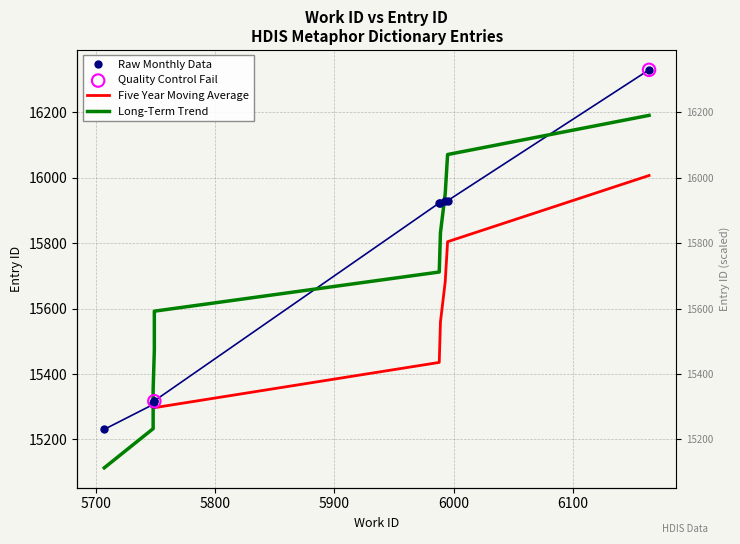

What is the change in value from 5988 to 5995?

+7